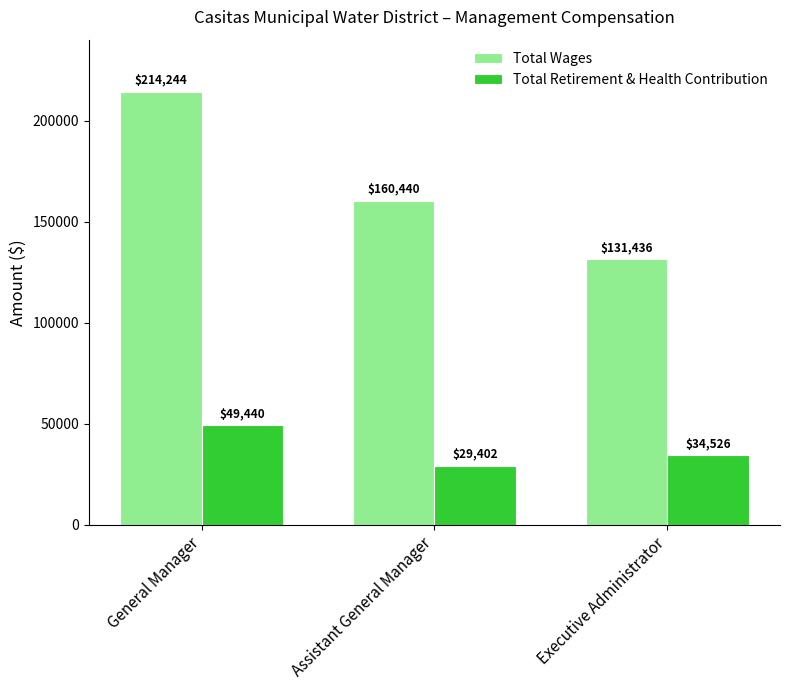

Where is Total Wages nearest to the value 172840?

Assistant General Manager